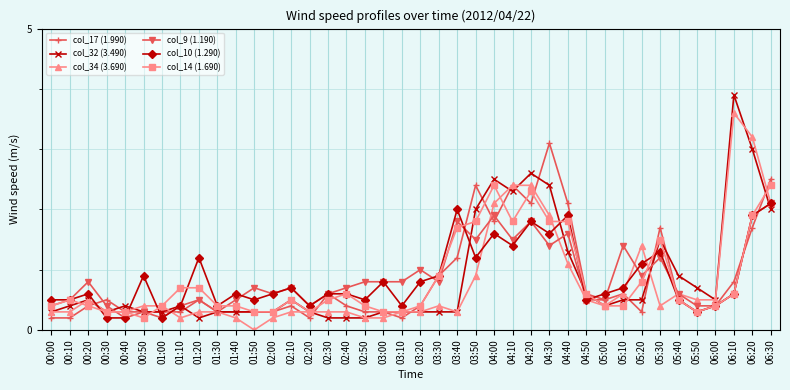

Does the chart display data point markers on the line(s)?

Yes